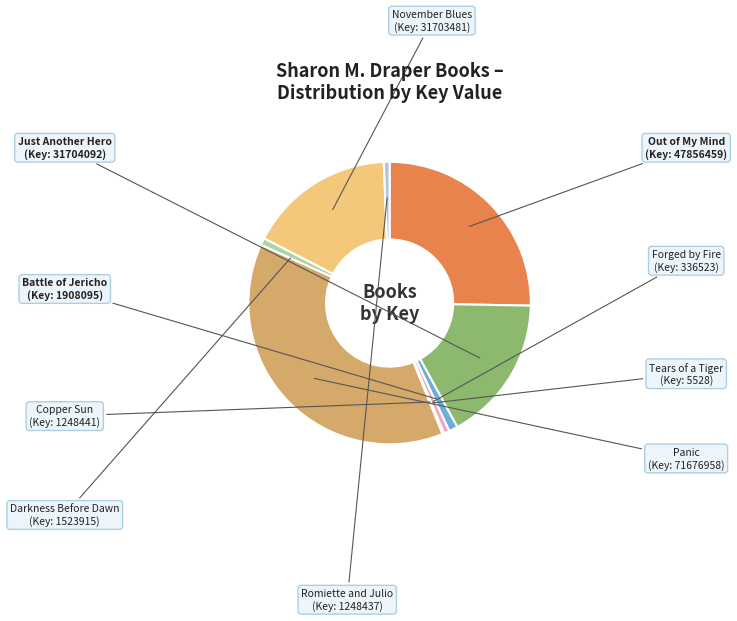

Which slice is the largest?

Panic